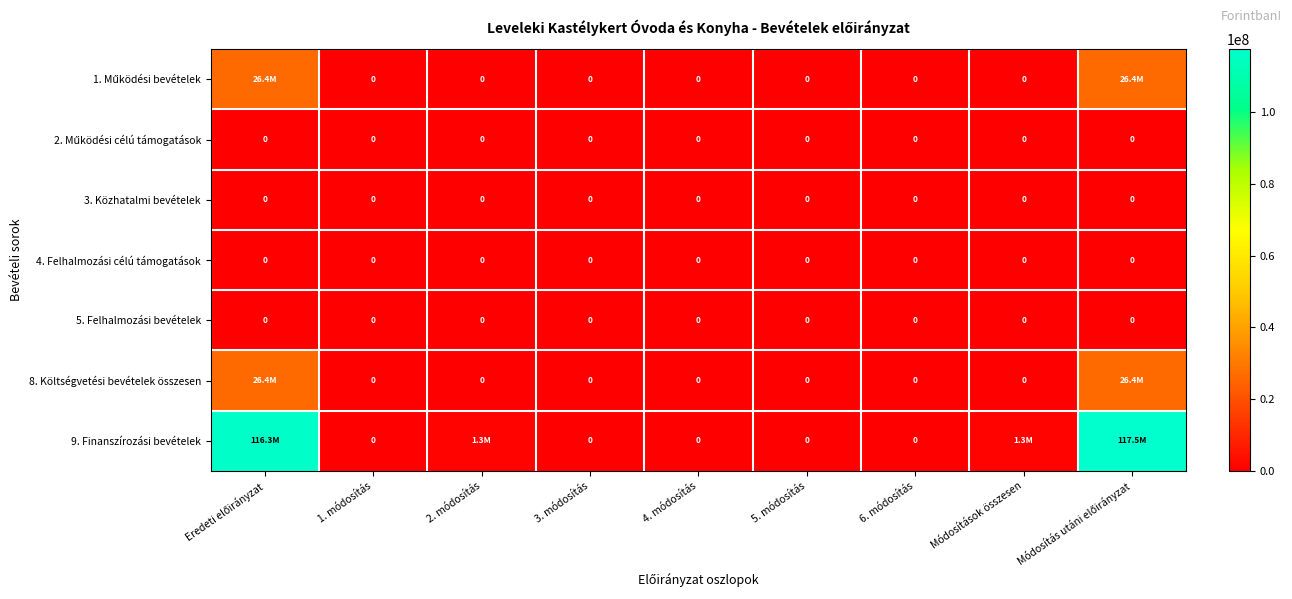

At which category is the sum across all series the highest?

Módosítás utáni előirányzat